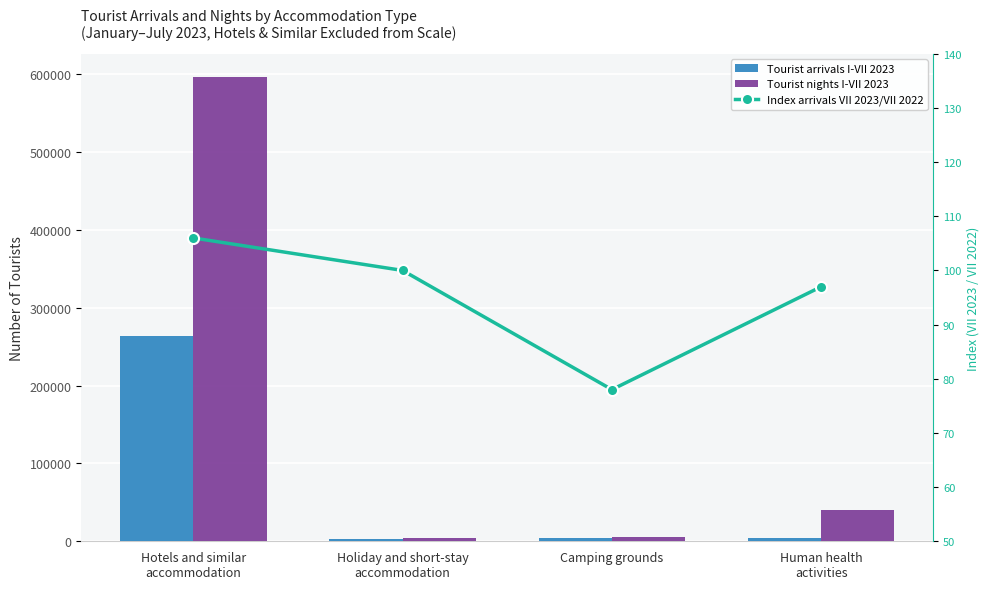

Does the chart contain any negative values?

No